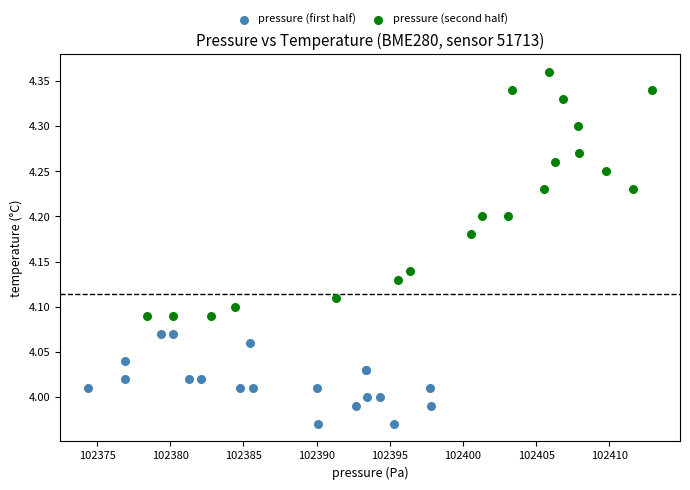

Which series contains the highest Y value?

pressure (second half)